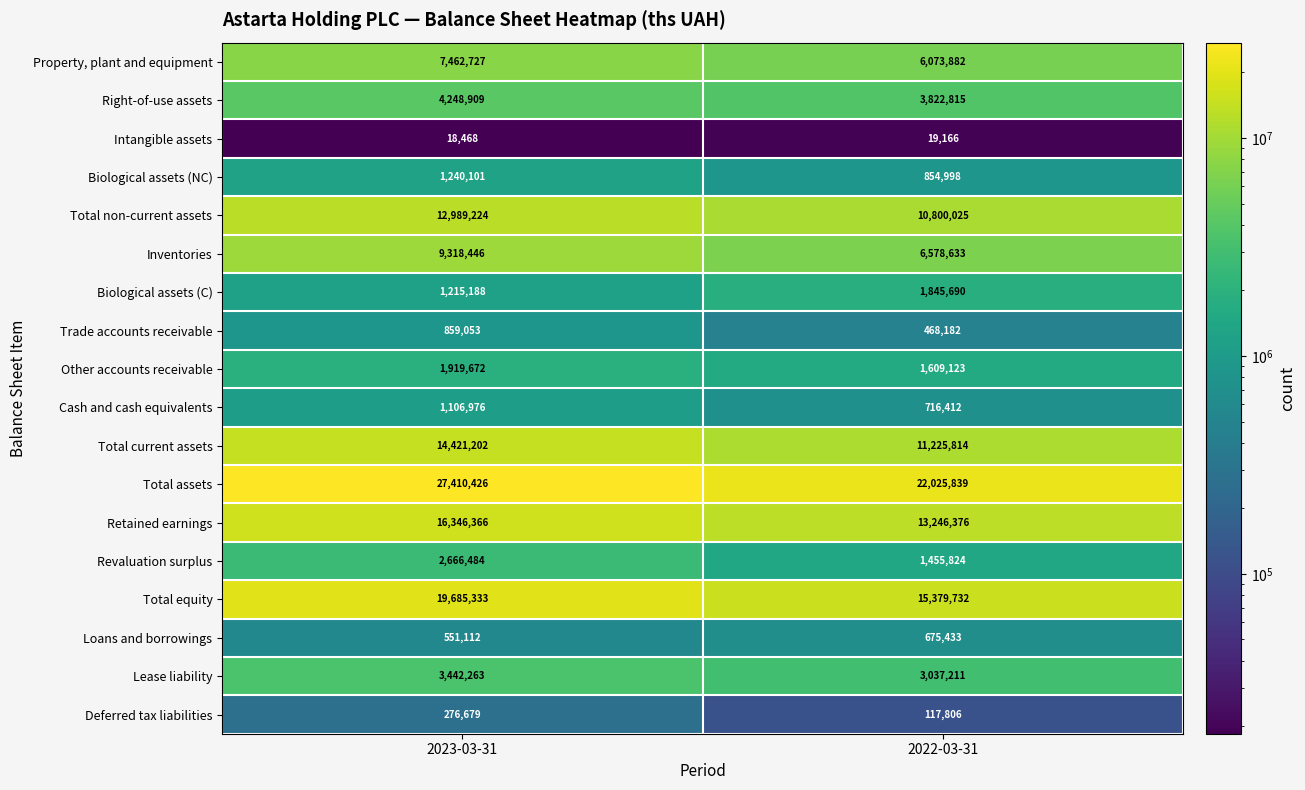

True or false: Other accounts receivable has a value of 1609123 at 2022-03-31.

True